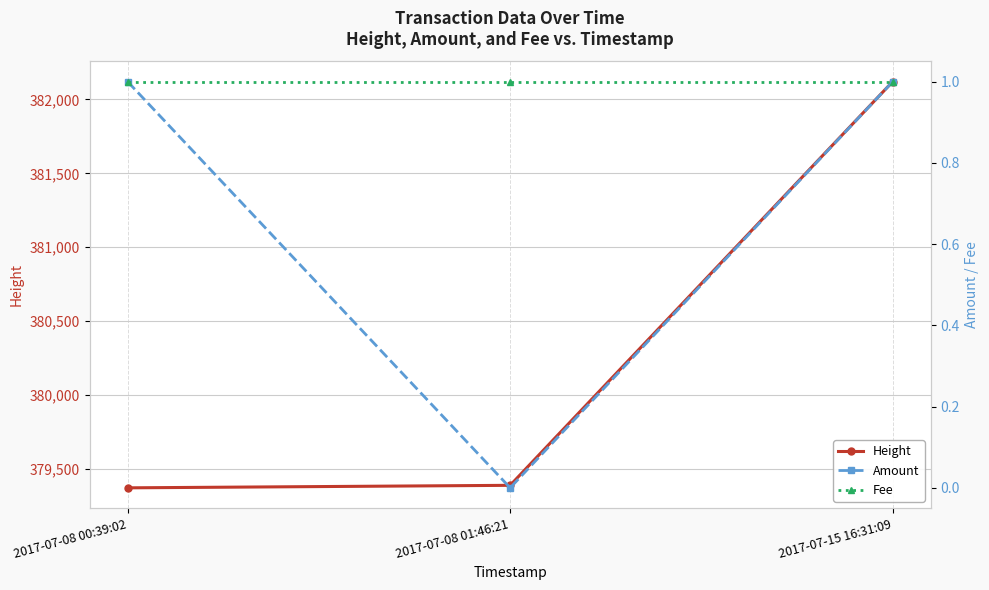

What are all the series names shown in the legend?

Height, Amount, Fee